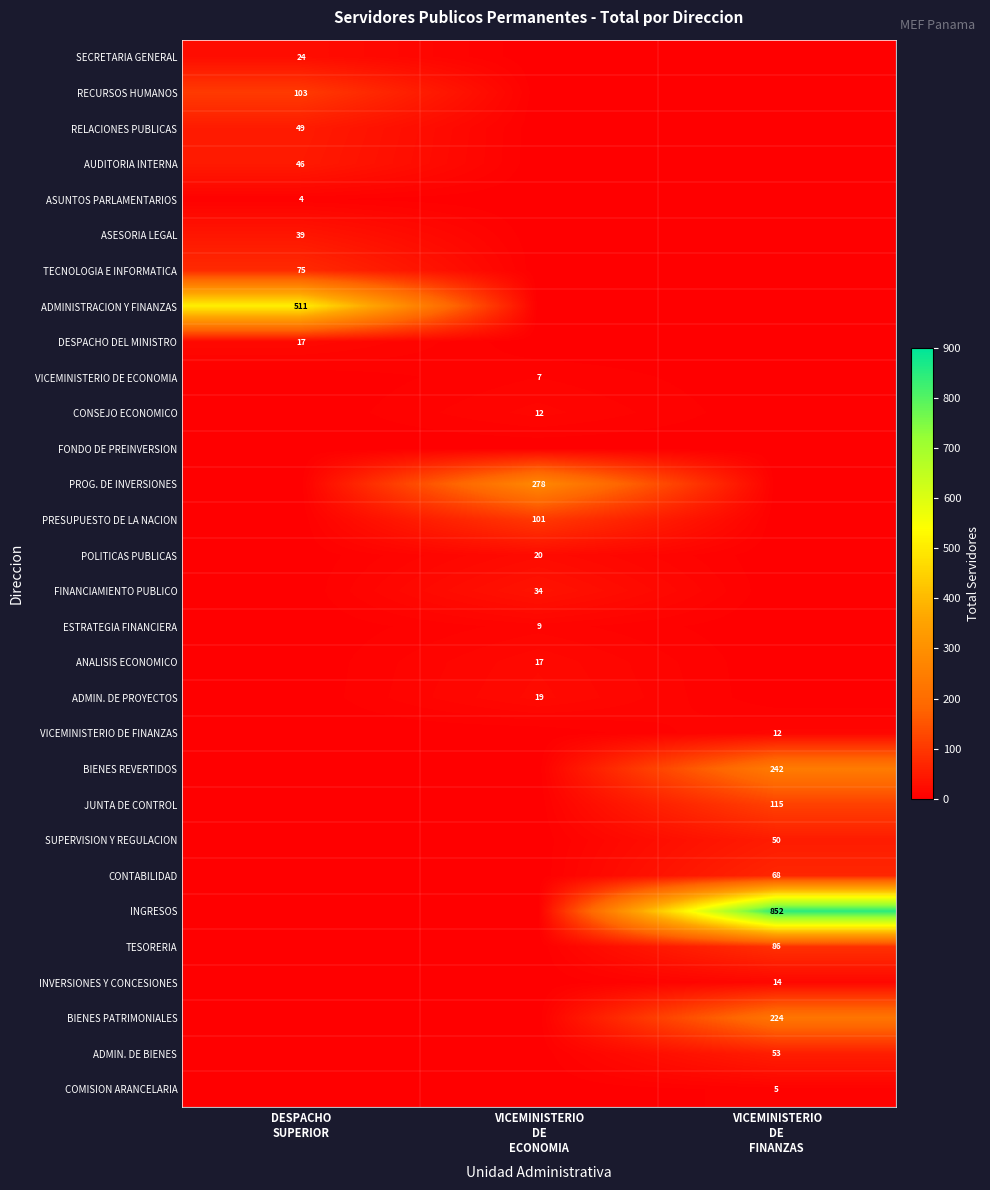

True or false: ANALISIS ECONOMICO has a value of 25 at VICEMINISTERIO DE ECONOMIA.

False